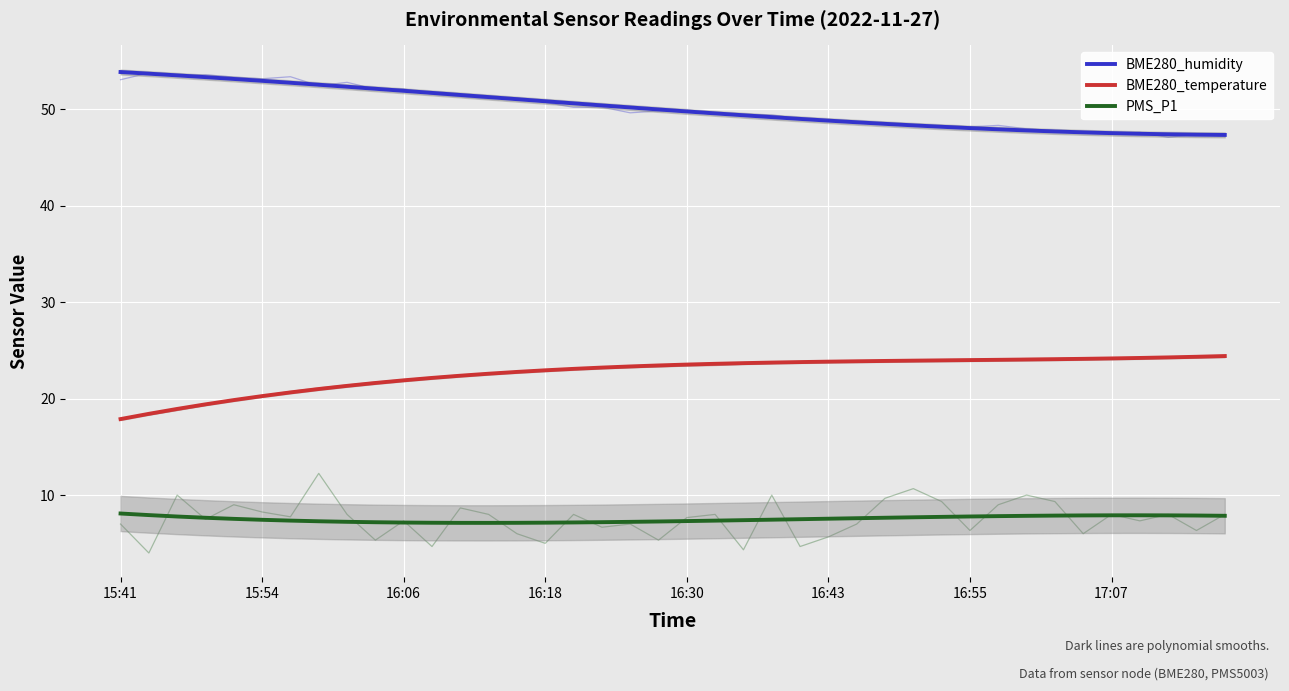

The PMS_P1 series shows 7.2 at 16. True or false?

True